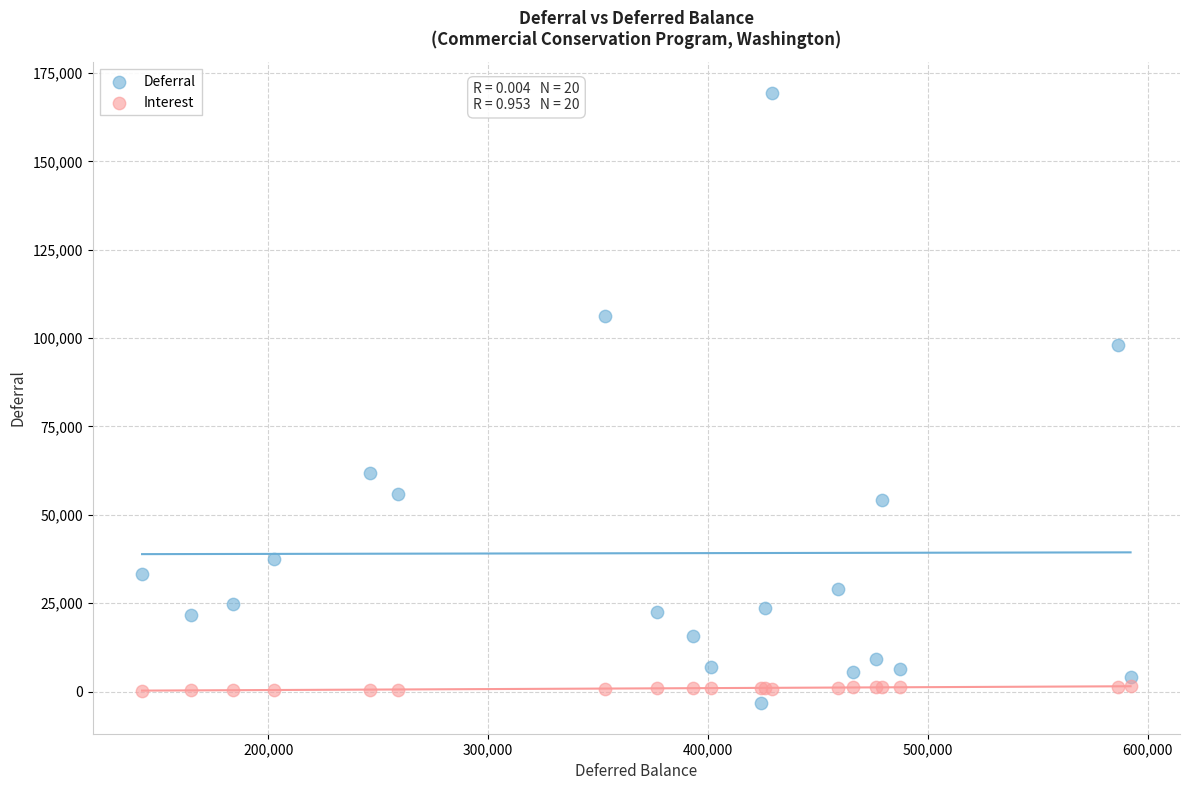

What is the X range (max minus min) for the scatter plot?

449616.9